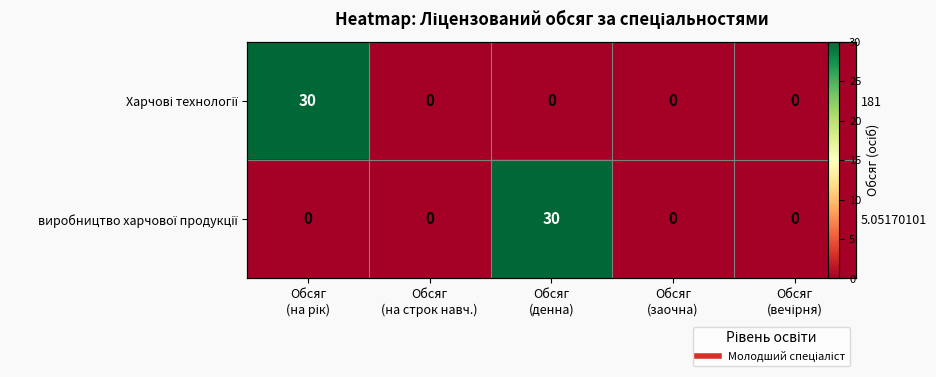

What is the difference between the виробництво харчової продукції values at Обсяг (денна) and Обсяг (заочна)?

30